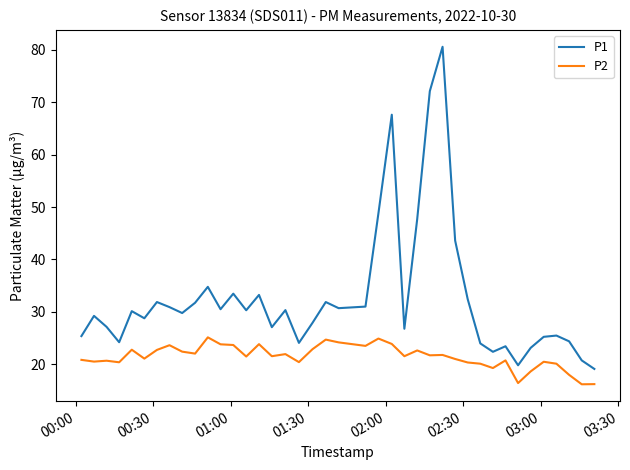

How many lines are shown in the chart?

2